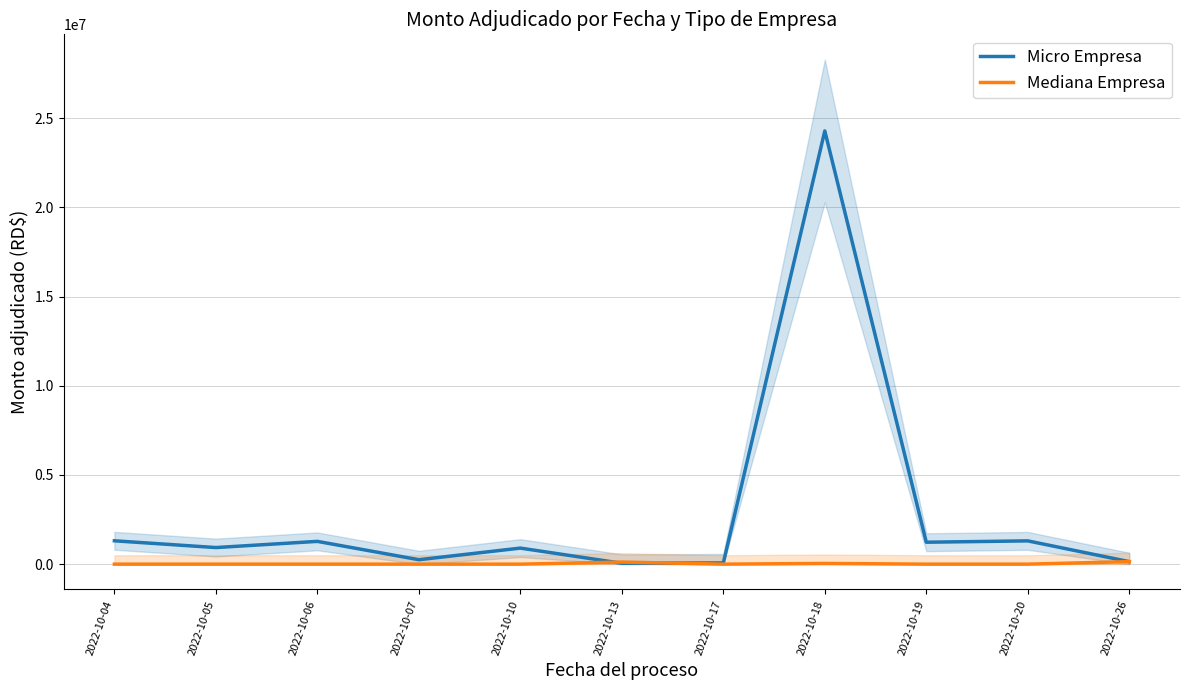

List the labels in order of Mediana Empresa value, largest first.

2022-10-26, 2022-10-13, 2022-10-18, 2022-10-04, 2022-10-05, 2022-10-06, 2022-10-07, 2022-10-10, 2022-10-17, 2022-10-19, 2022-10-20